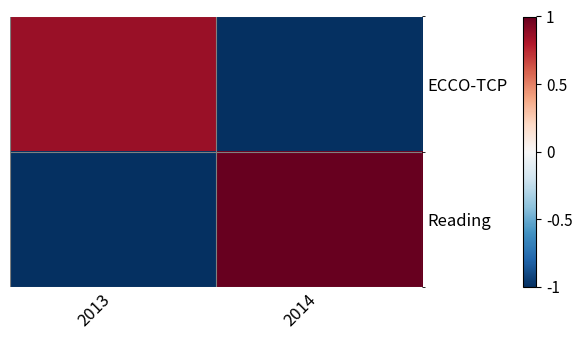

Reading right to left, list all the values displayed in this chart.

ECCO-TCP: 2014=-1.0	2013=0.9
Reading: 2014=1.0	2013=-1.0